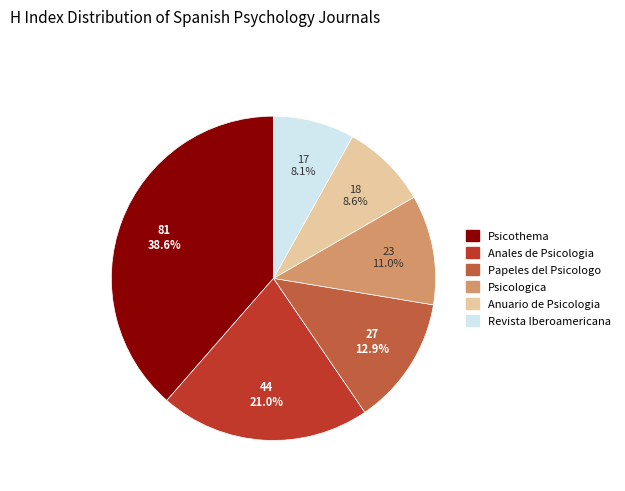

Is there any slice that represents more than half of the pie?

No